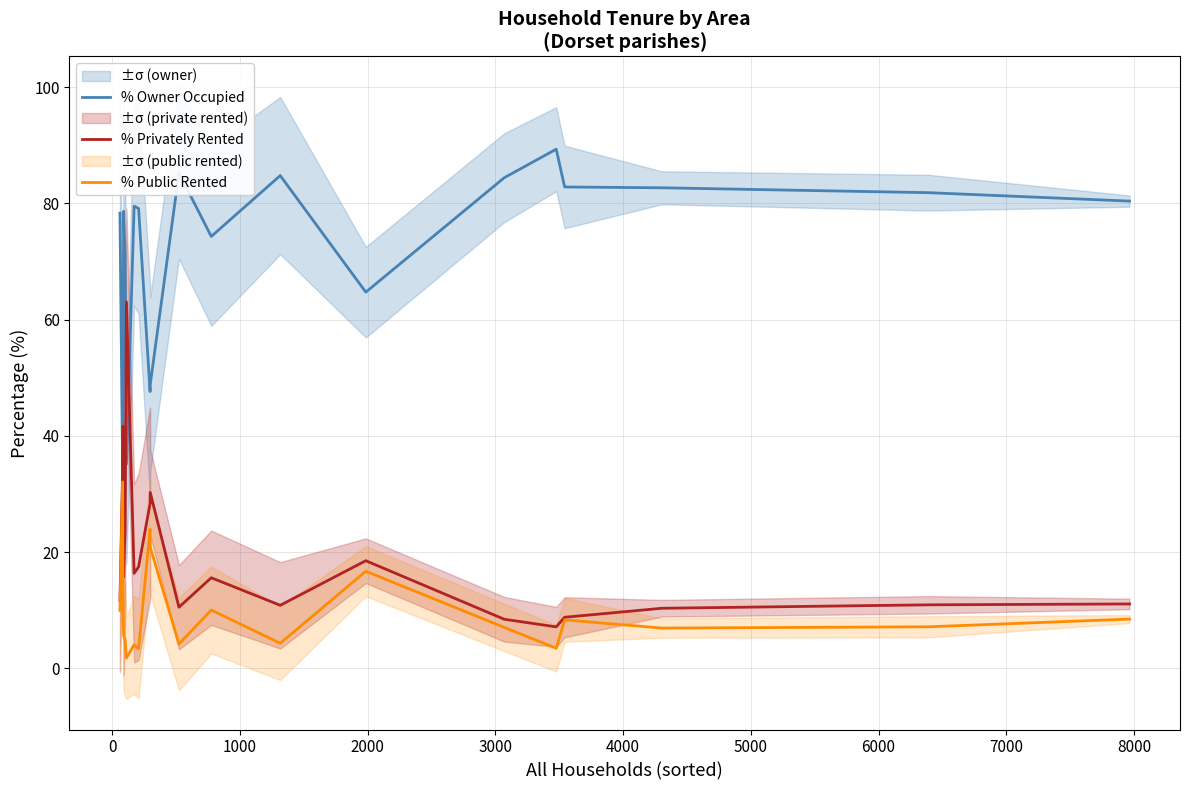

Count the number of data series in this chart.

3